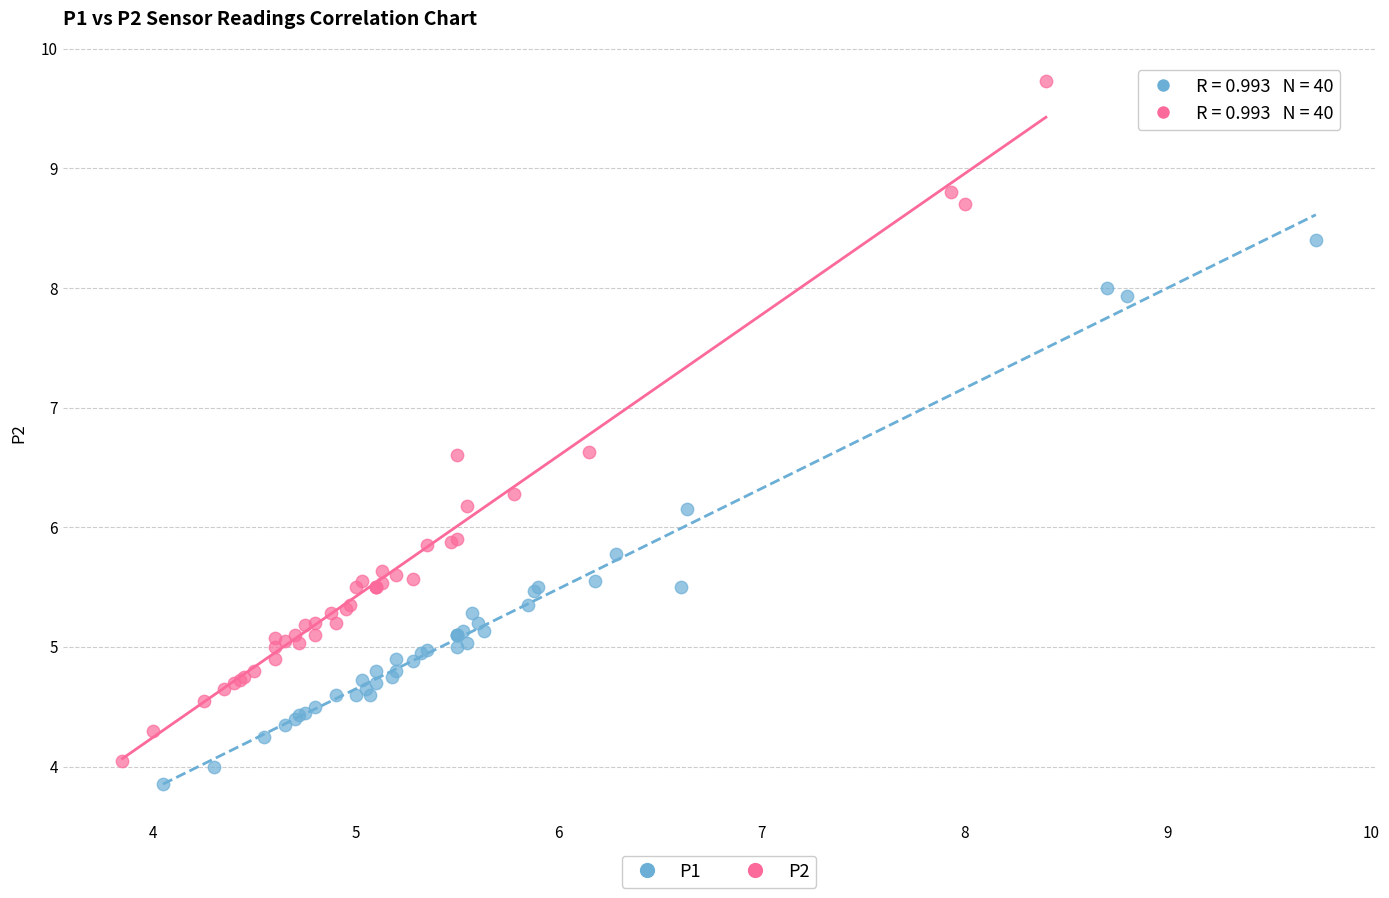

Which series has the largest Y range (max minus min)?

P2